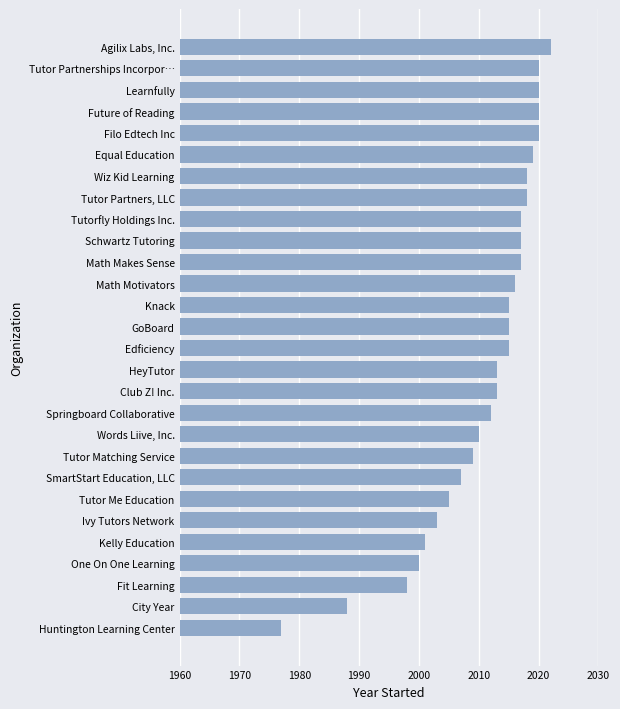

What is the greatest value displayed?

2022